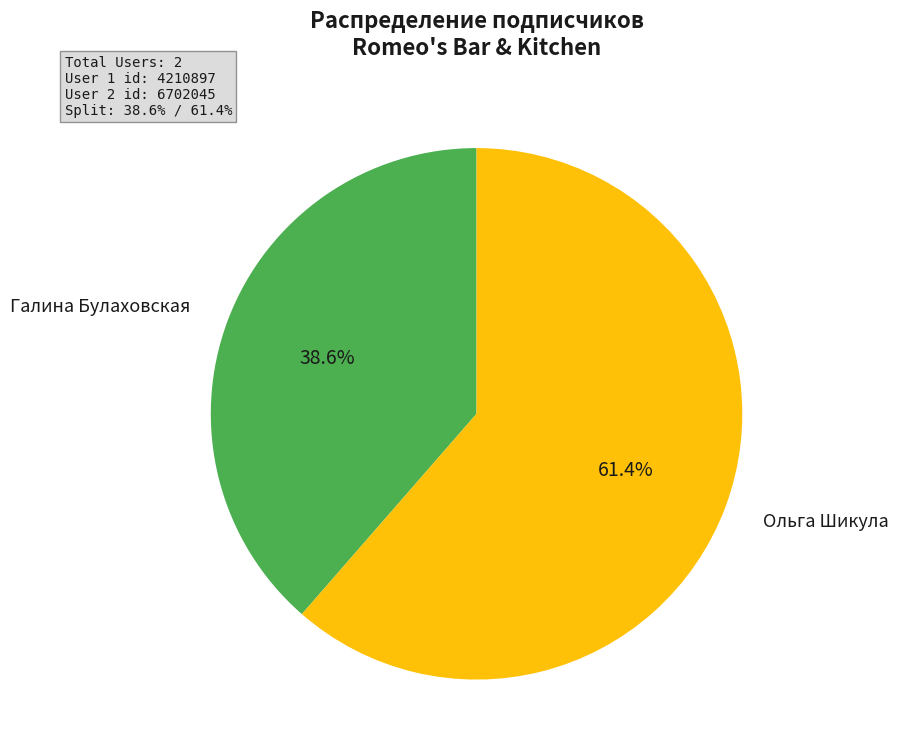

Does any single category account for the majority?

Yes